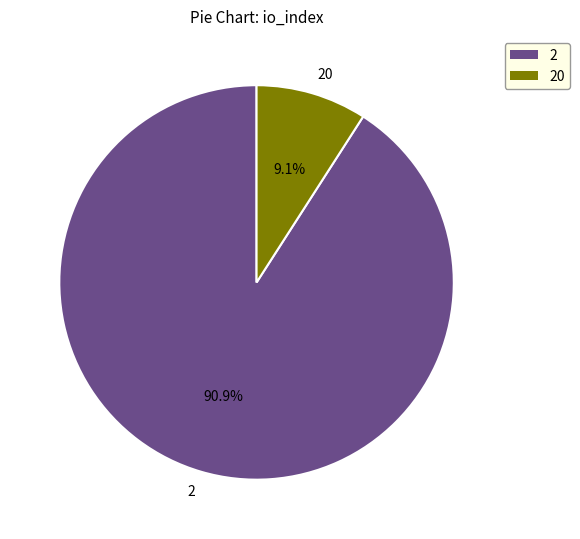

Approximately how many times larger is the value at 2 compared to 20?

10.0